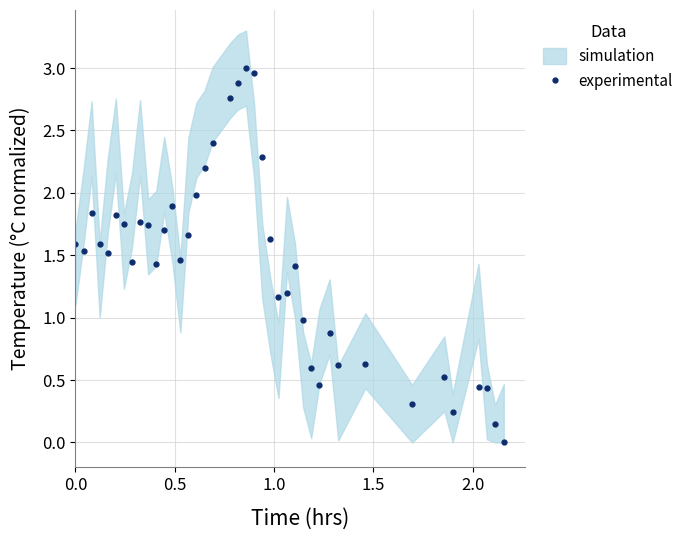

True or false: experimental has more than 1 interior local peaks.

True